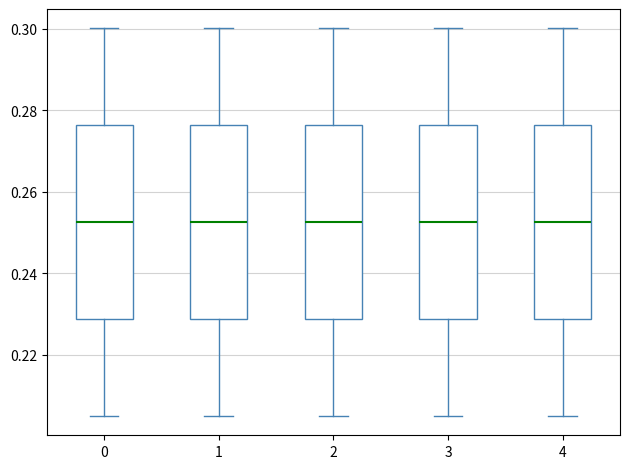

Reading left to right, transcribe this box plot: for each box, give where its median line is, the range the box spans, and where its two whiskers end, as read against the y-axis. The values are not printed on the chart, so give them approximately, as read against the axis.

0: median 0.252, box 0.228 to 0.276, whiskers 0.204 to 0.300
1: median 0.252, box 0.228 to 0.276, whiskers 0.204 to 0.300
2: median 0.252, box 0.228 to 0.276, whiskers 0.204 to 0.300
3: median 0.252, box 0.228 to 0.276, whiskers 0.204 to 0.300
4: median 0.252, box 0.228 to 0.276, whiskers 0.204 to 0.300